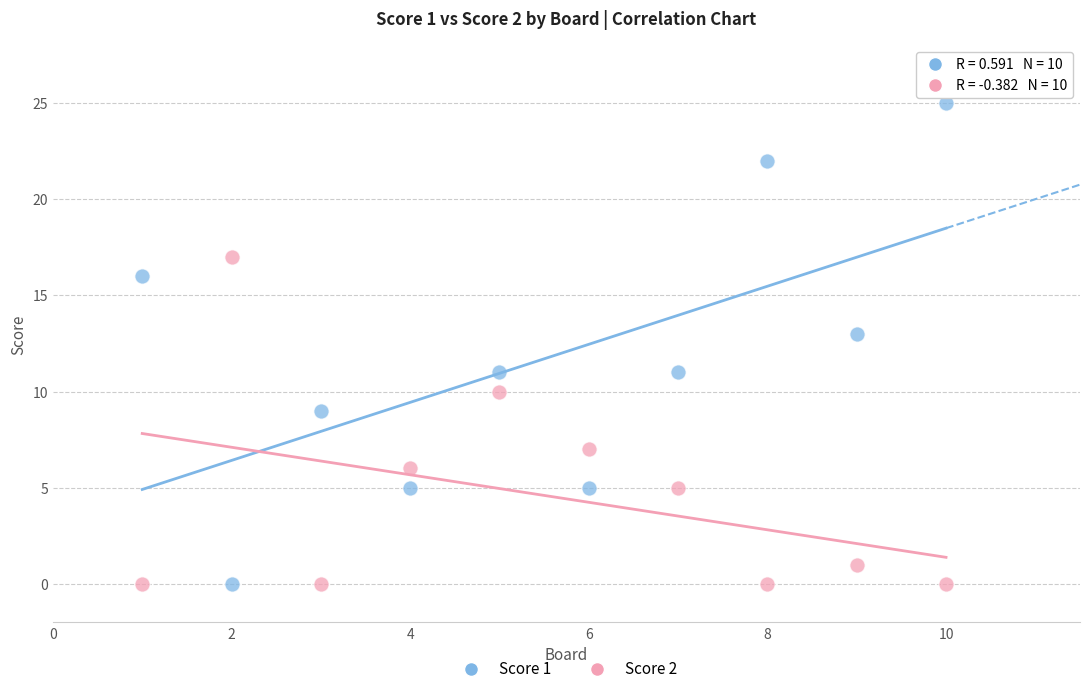

What is the X range (max minus min) for the scatter plot?

9